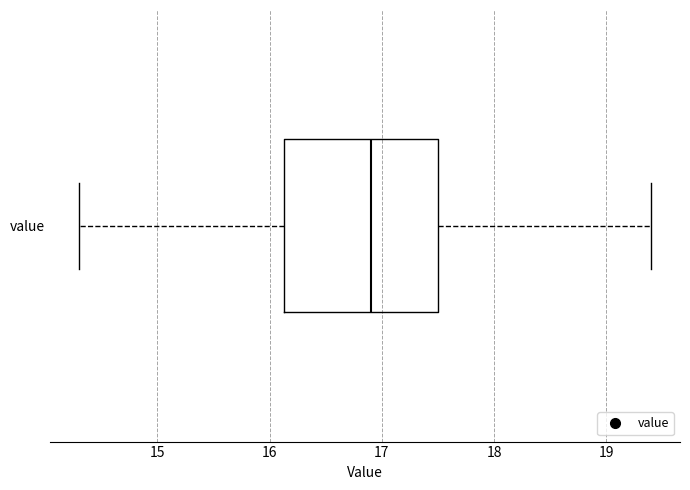

Read this box plot against the x-axis: the position of the median line, the range covered by the box, and the ends of both whiskers. The values are not printed on the chart, so give them approximately, as read against the axis.

median 16.9, box 16.1 to 17.5, whiskers 14.3 to 19.4